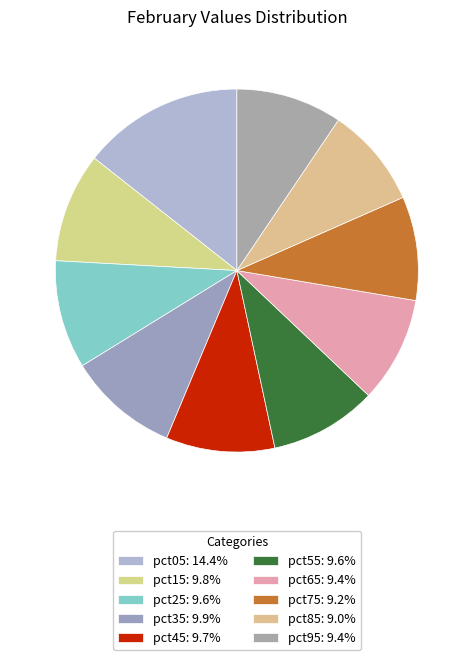

Does pct35 account for over 50% of the chart?

No